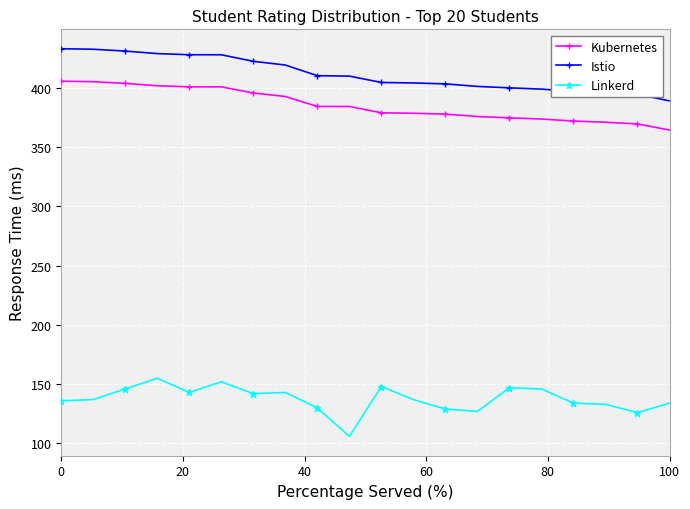

Which series has the largest total across all categories?

Istio